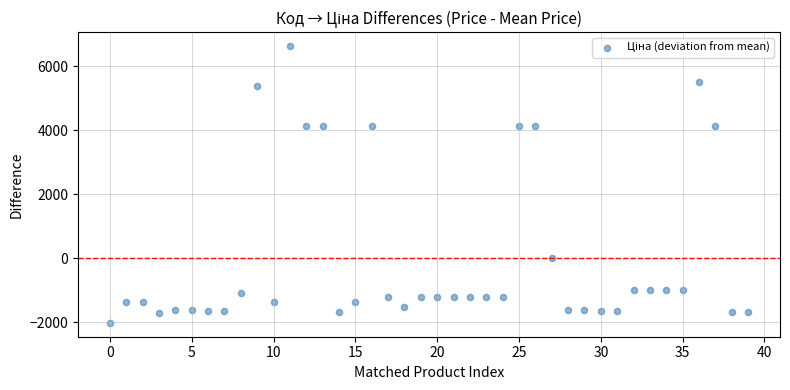

What is the range of Y values (max minus min)?

8647.5